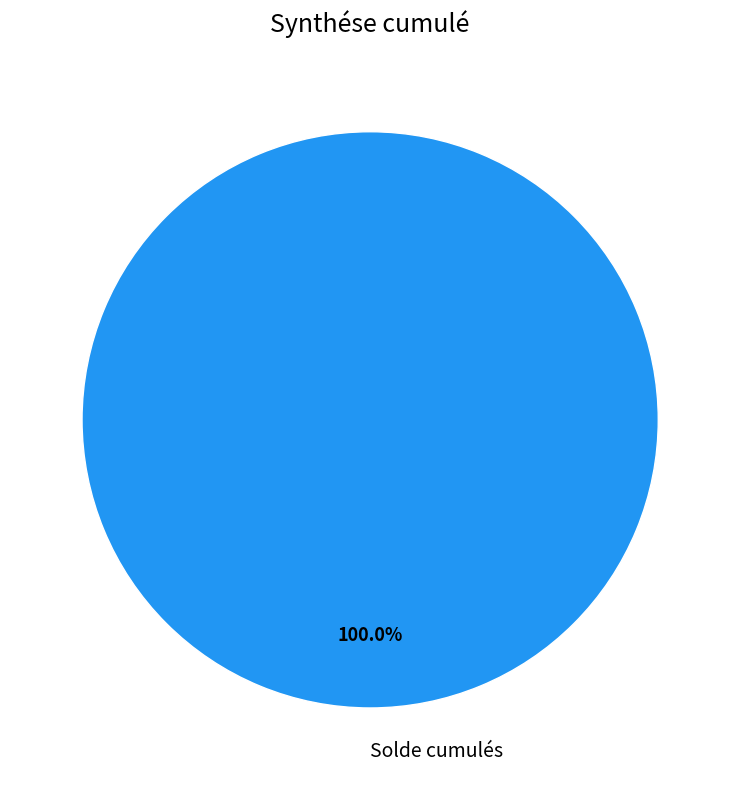

Rank the categories by value from highest to lowest.

Solde cumulés